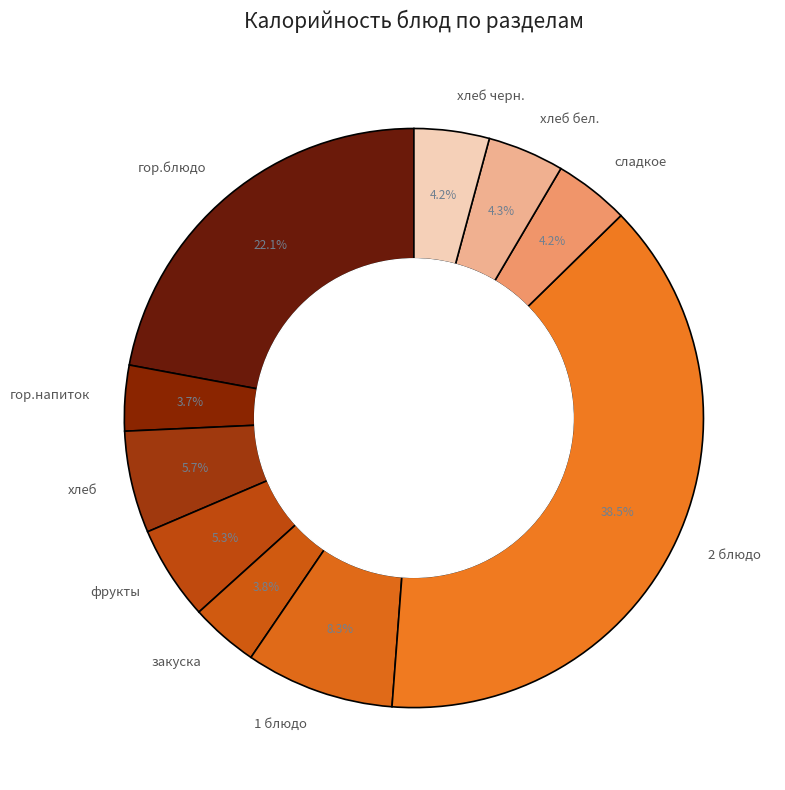

To the nearest percent, what percentage of the pie is хлеб черн.?

4%